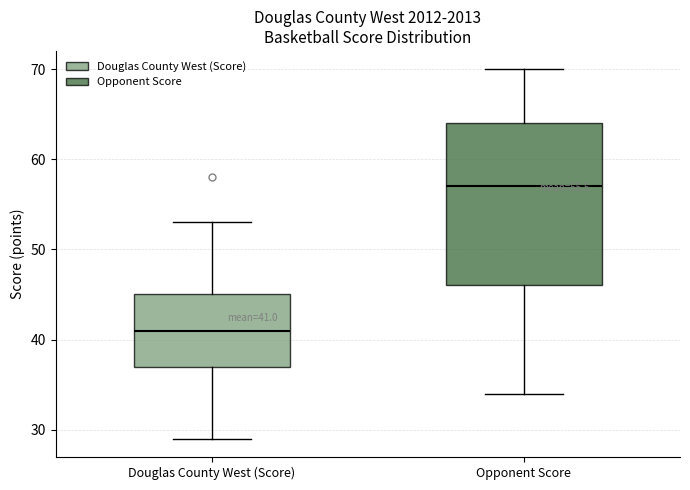

Comparing the boxes themselves (not the whiskers), which one is the tallest?

Opponent Score